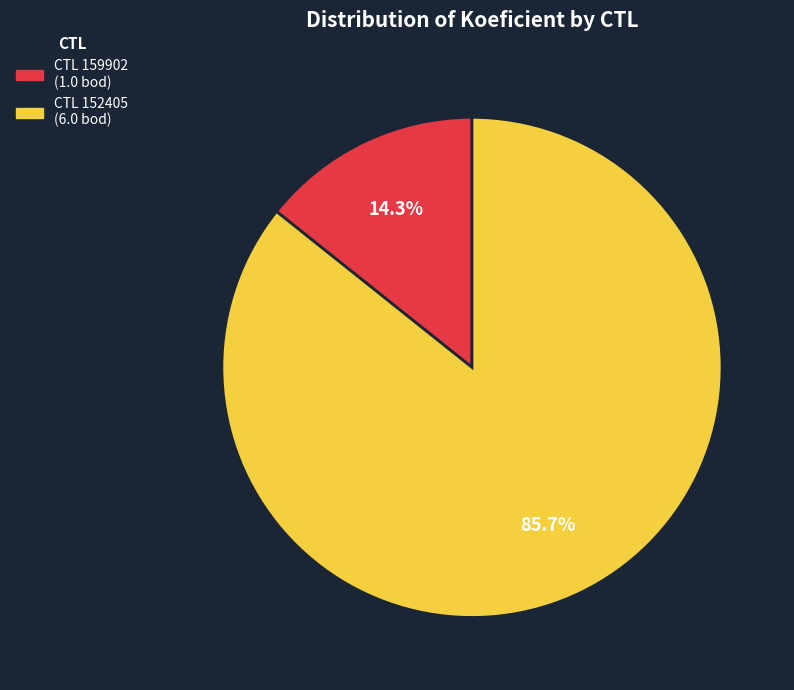

Is there any slice that represents more than half of the pie?

Yes